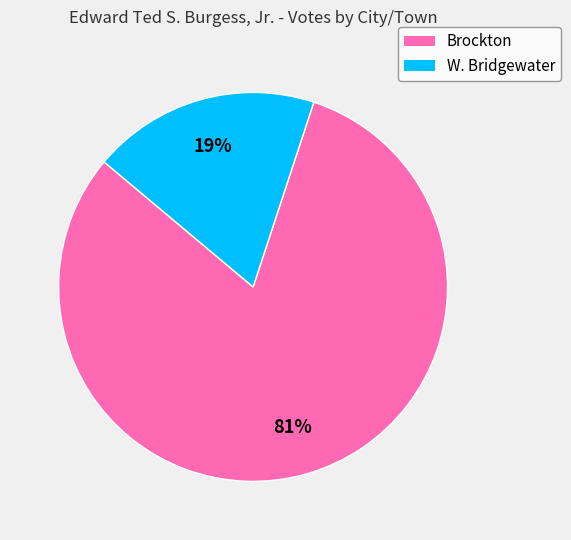

To the nearest percent, what is the combined percentage of W. Bridgewater and Brockton?

100%